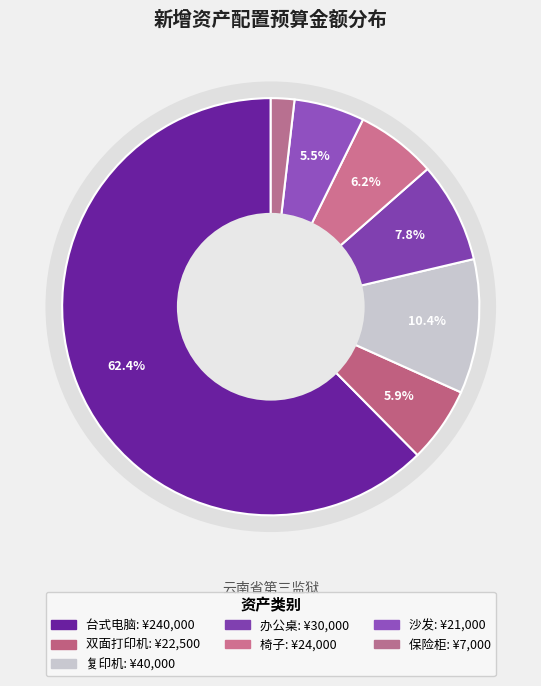

What percentage is the 办公桌 slice, to the nearest percent?

8%